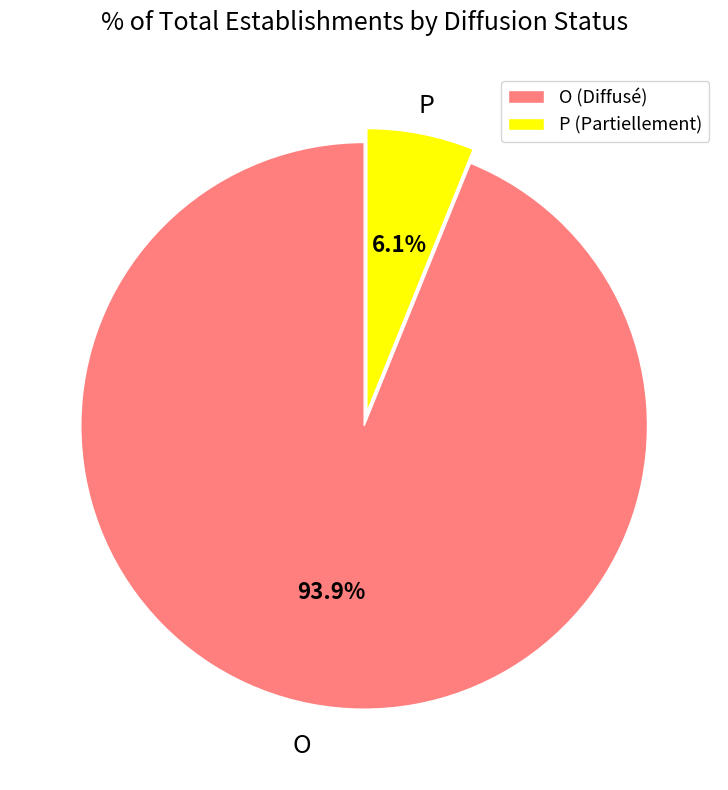

To the nearest percent, what percentage of the pie is O?

94%